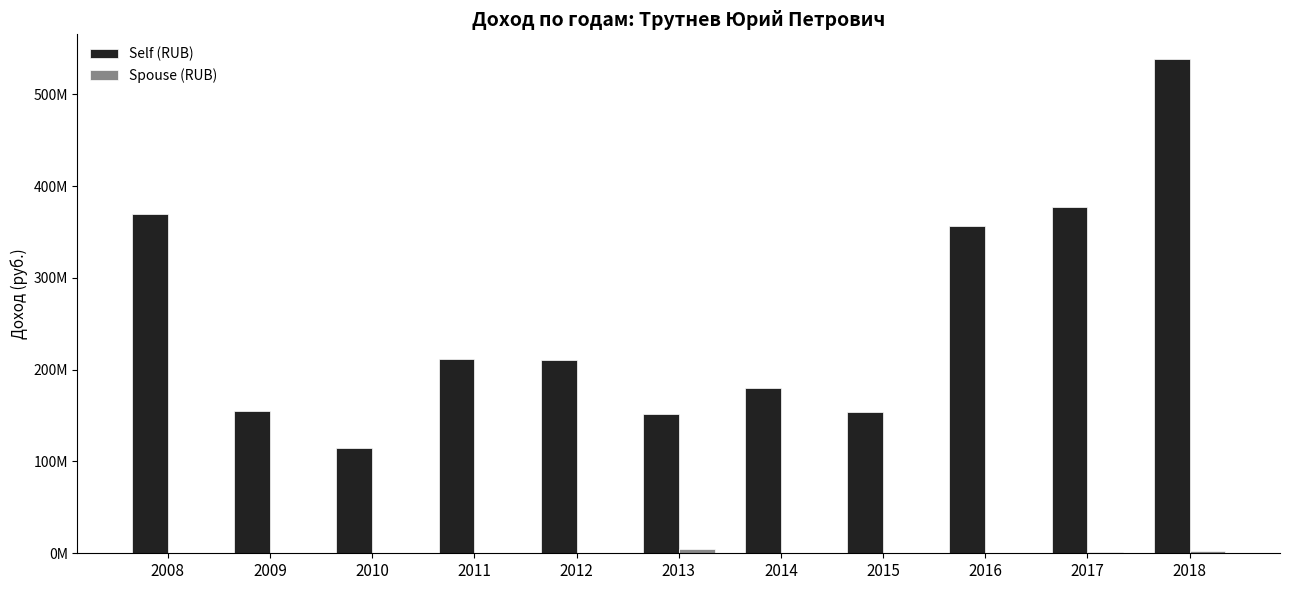

Which series has the widest spread of values?

Self (RUB)